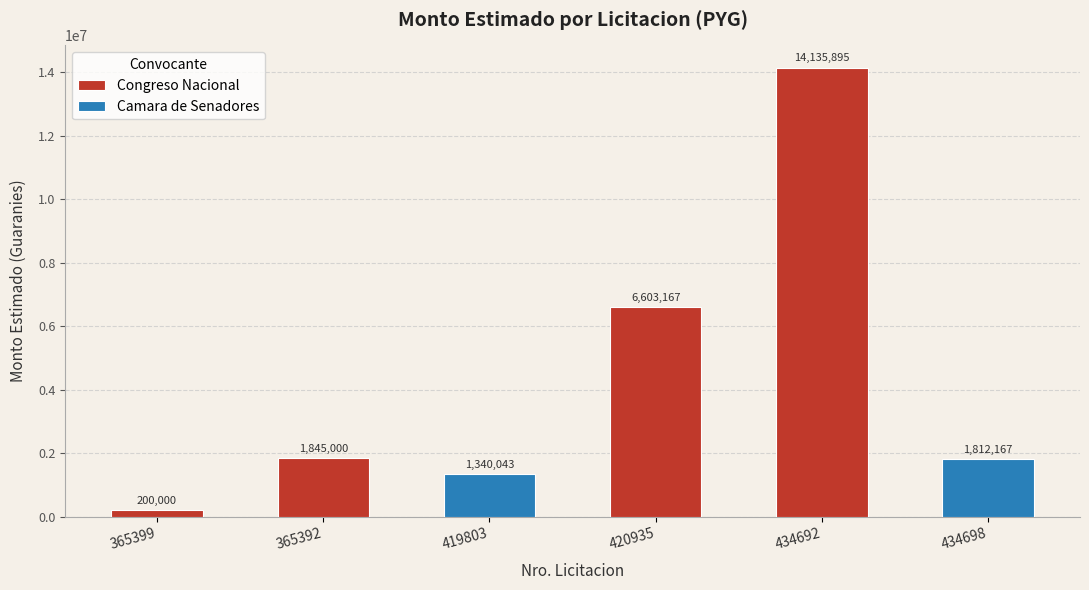

Is it true that the value at 419803 is 629587?

False